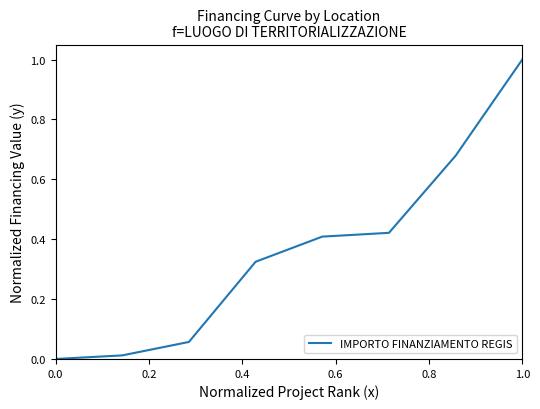

What is the greatest value displayed?

1.0